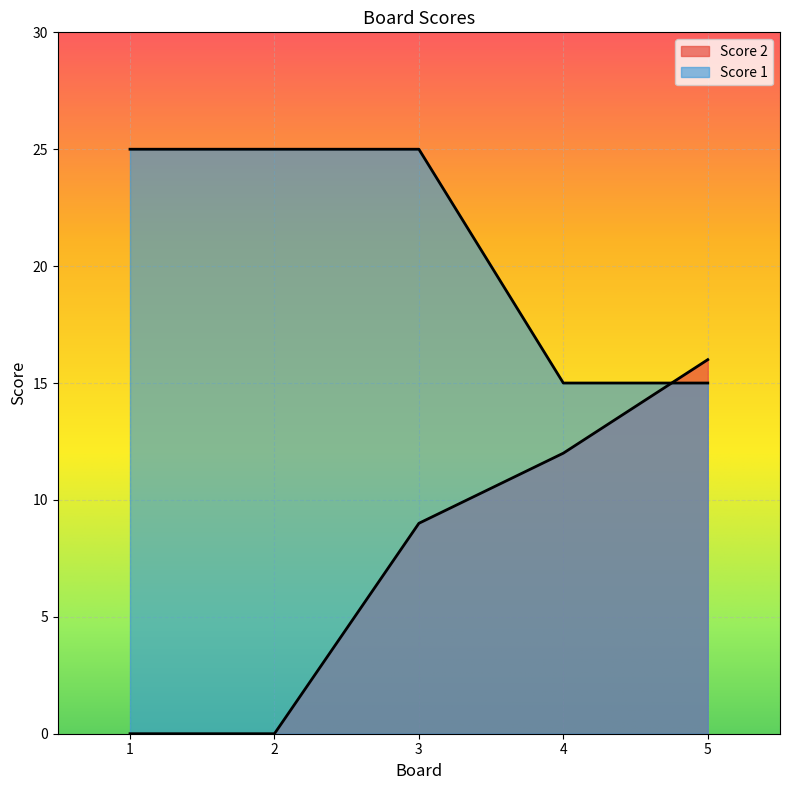

True or false: Score 2 has a value of 0 at 1.

True